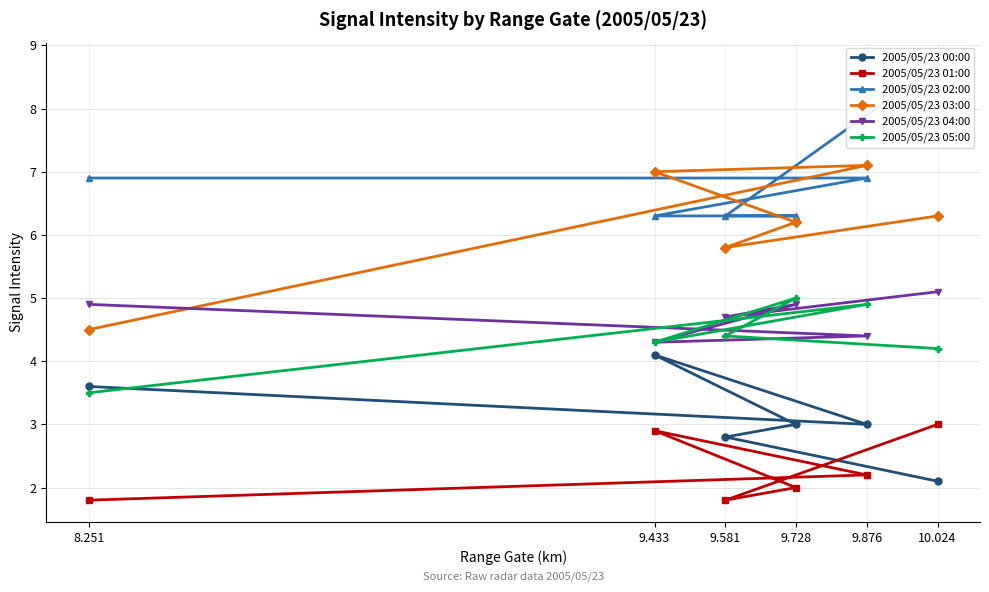

What is the difference between the 2005/05/23 02:00 values at 9.728 and 9.876?

0.6